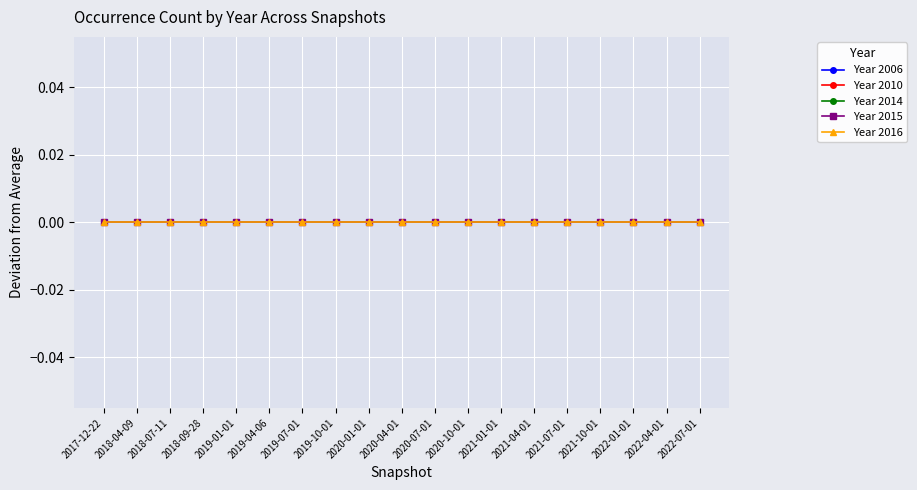

Between 2019-07-01 and 2021-07-01, which series saw the biggest shift?

2006